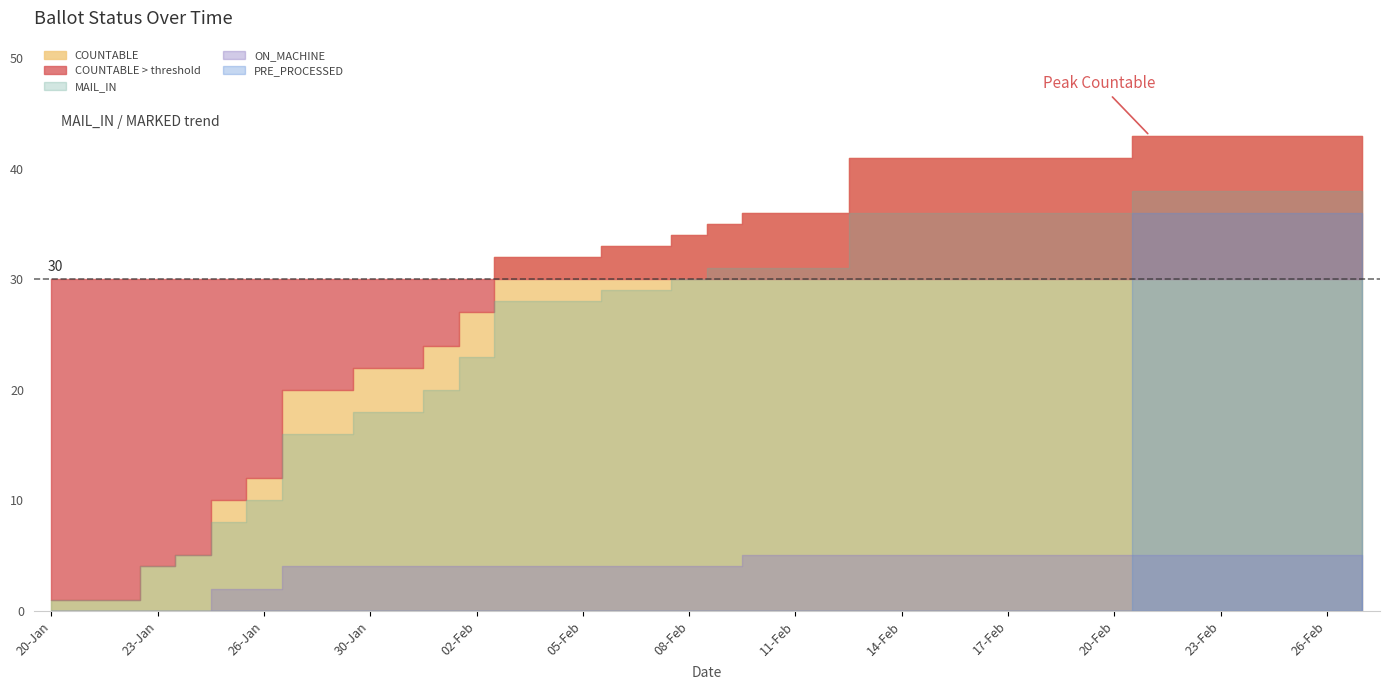

What position from the right is 08-Feb?

20